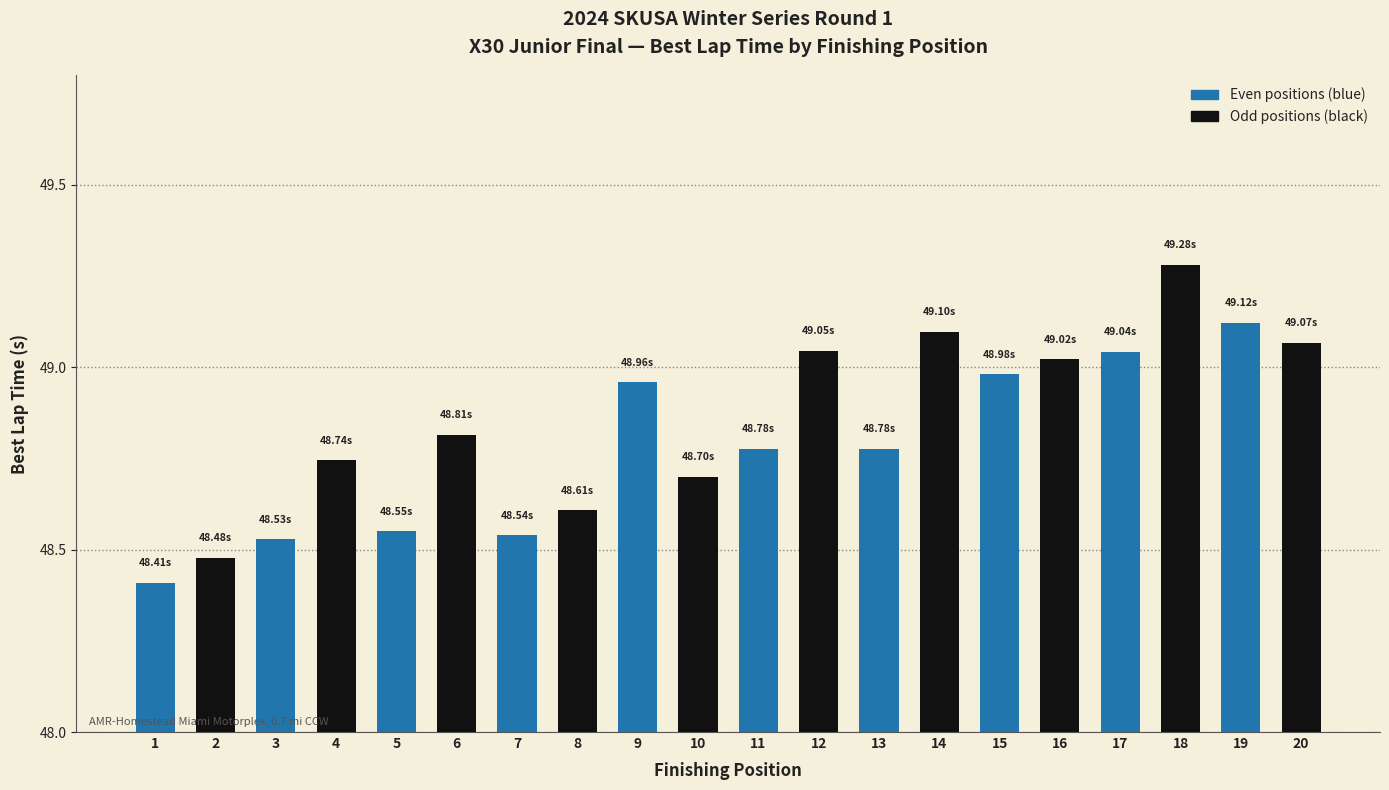

Are the bars grouped side by side (vs. stacked)?

No